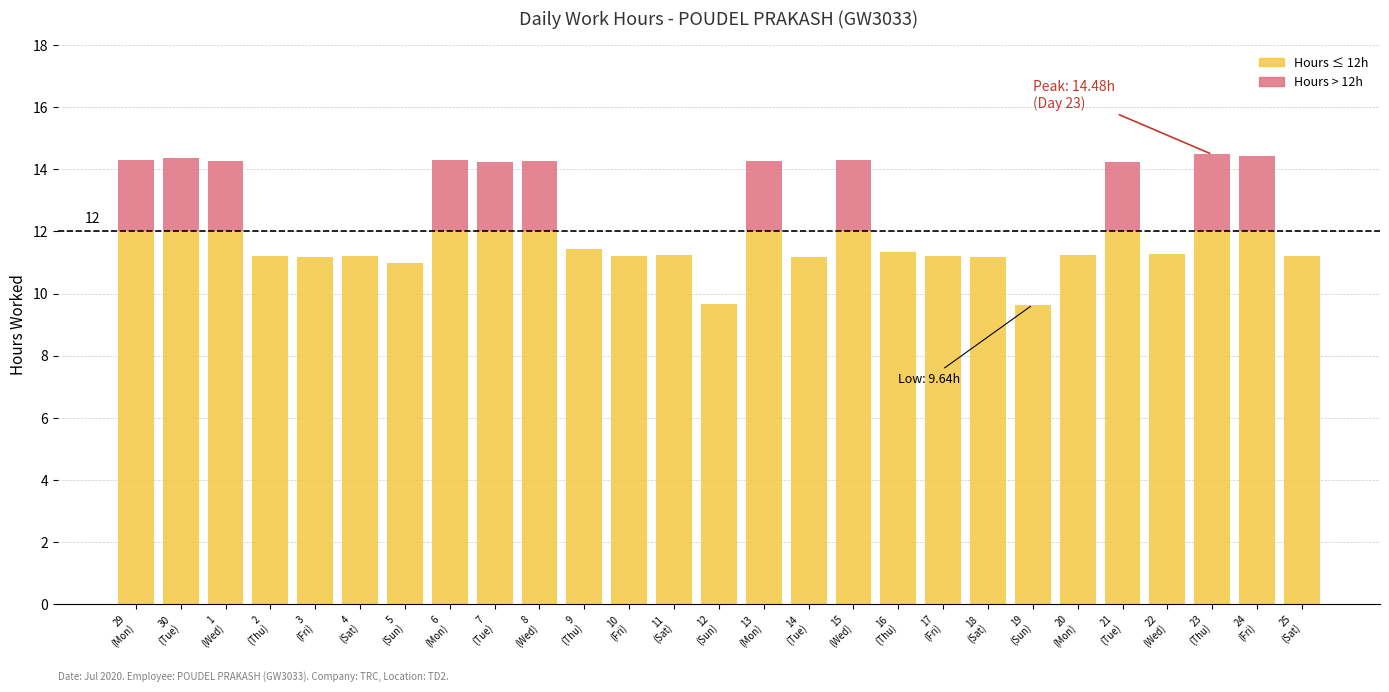

What is the highest value of the Hours ≤ 12h series?

12.0